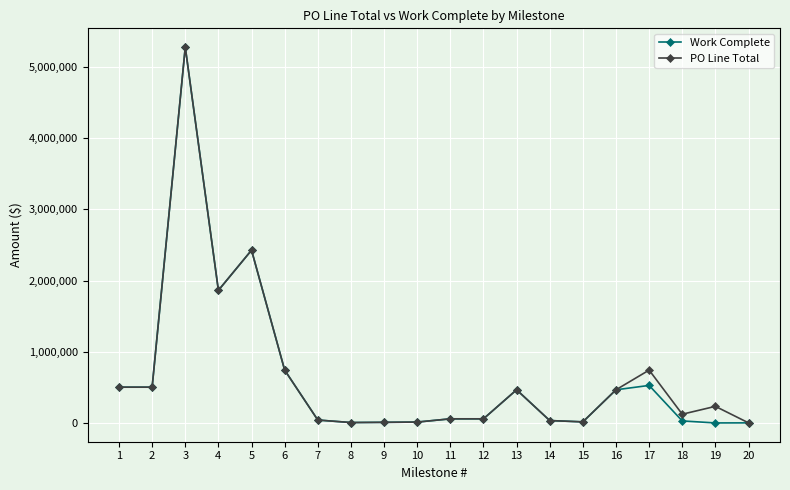

What is the difference between the highest and lowest values at 18?

94377